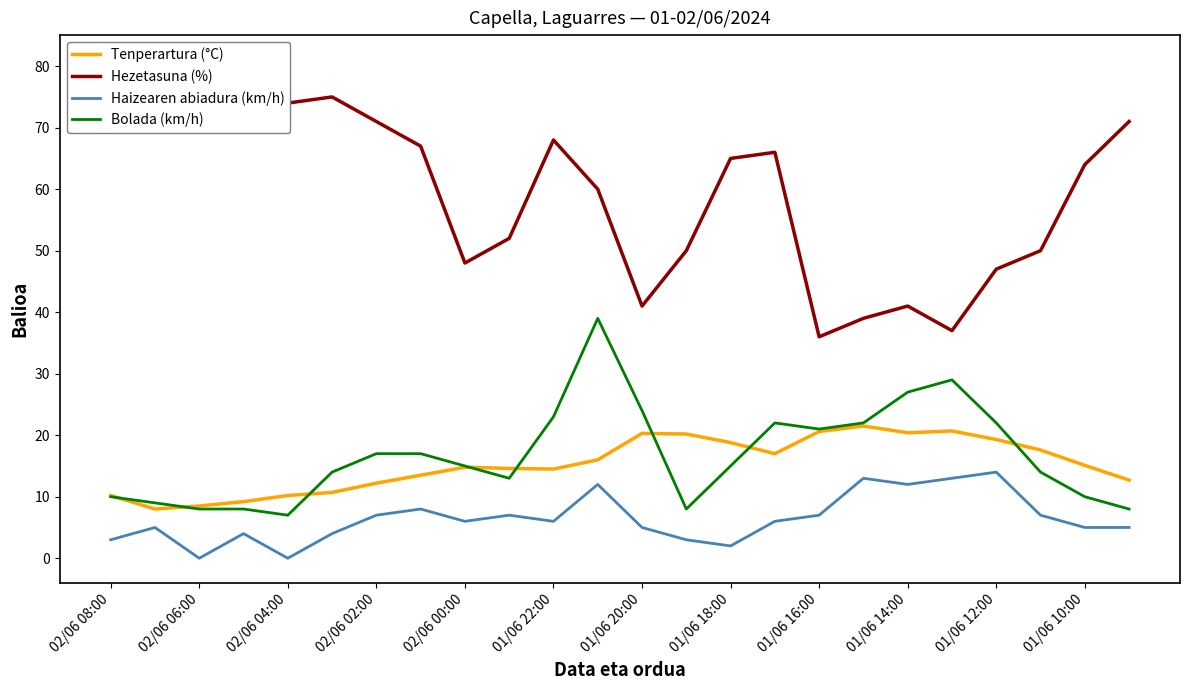

What is the average value of the Bolada (km/h) series?

16.8